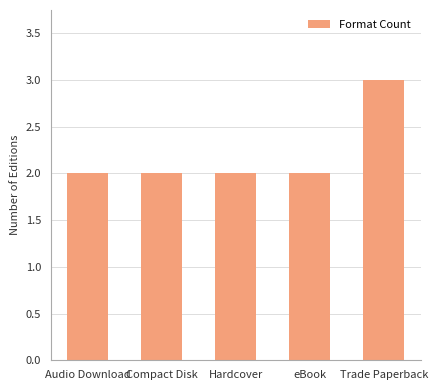

What is the ratio of the value at Hardcover to the value at Audio Download?

1.0